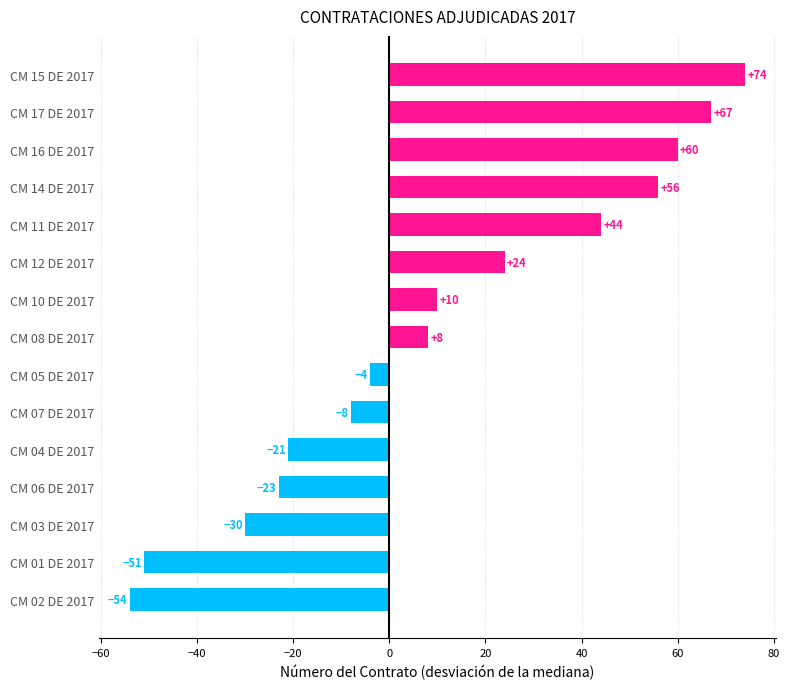

Rank the categories by value from lowest to highest.

CM 02 DE 2017, CM 01 DE 2017, CM 03 DE 2017, CM 06 DE 2017, CM 04 DE 2017, CM 07 DE 2017, CM 05 DE 2017, CM 08 DE 2017, CM 10 DE 2017, CM 12 DE 2017, CM 11 DE 2017, CM 14 DE 2017, CM 16 DE 2017, CM 17 DE 2017, CM 15 DE 2017